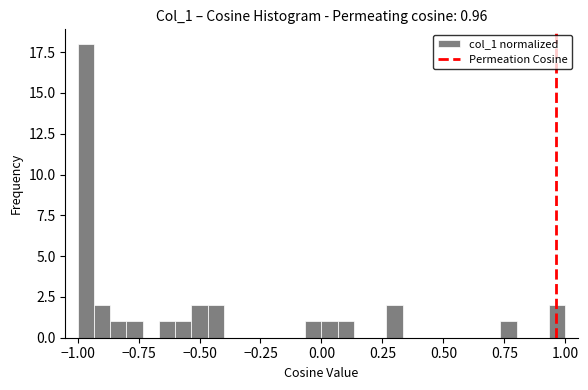

Read against the x-axis, roughly where is the centre of the tallest bar?

-0.95